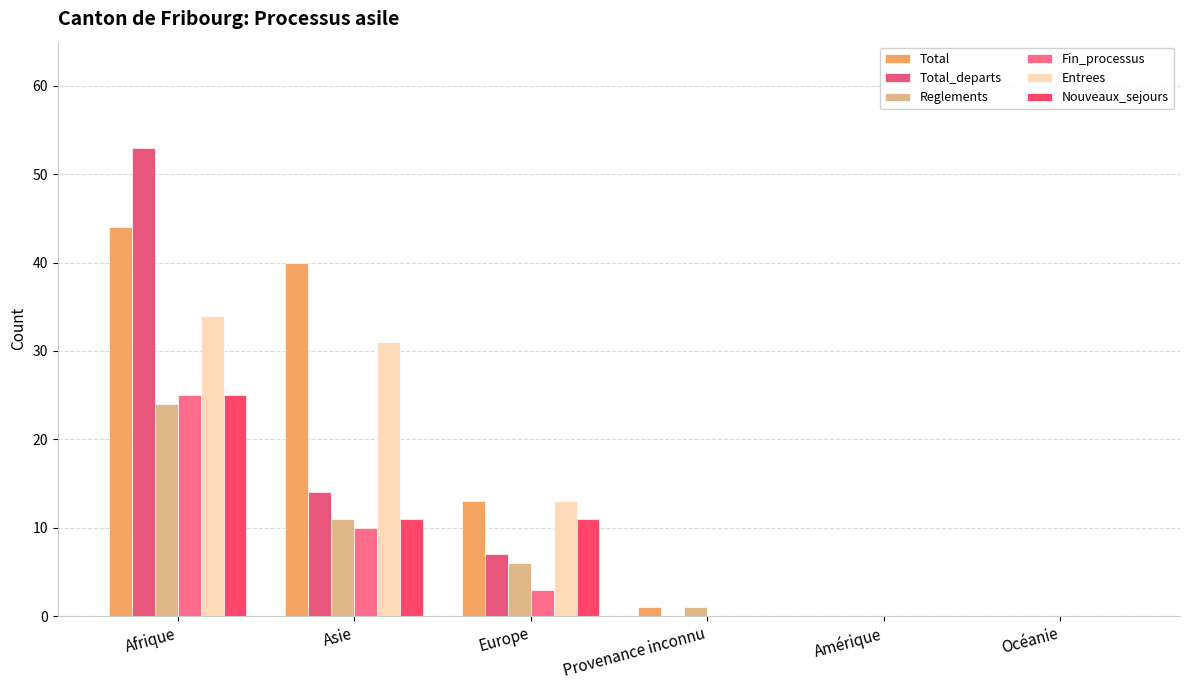

Are the bars grouped side by side (vs. stacked)?

Yes